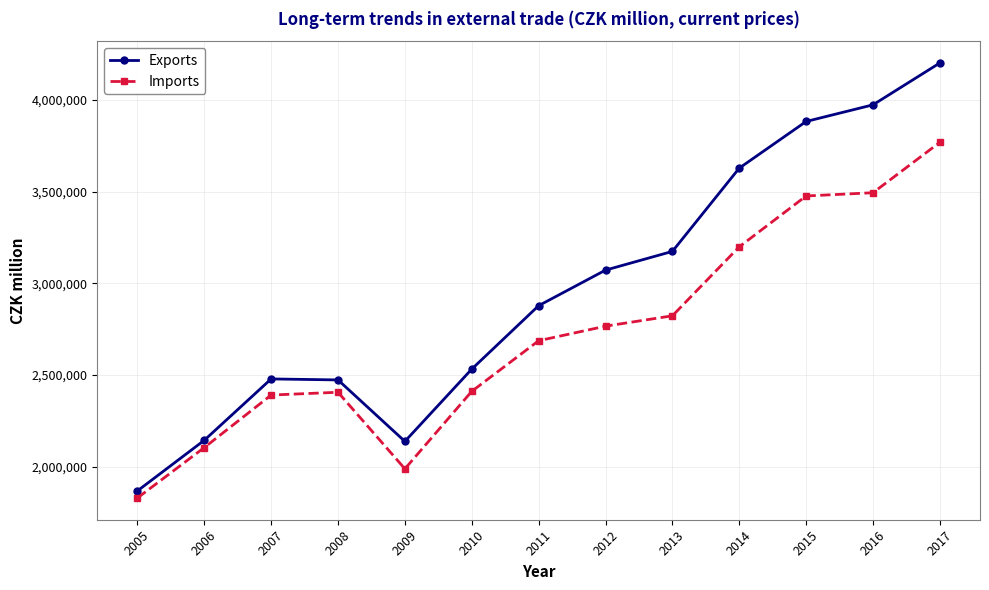

What is the total value across all series at 2015?

7360249